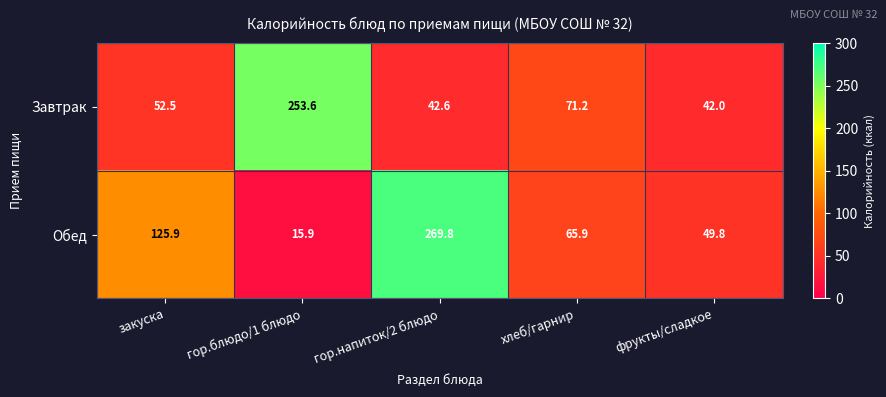

What is the difference between the maximum and minimum values in the Обед series?

253.9